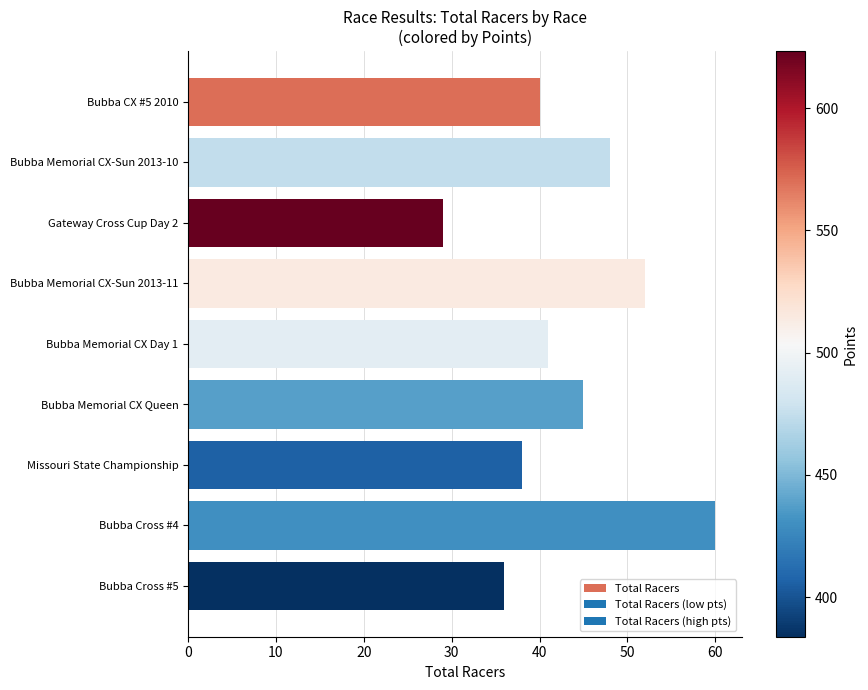

How many distinct data groups are displayed?

1